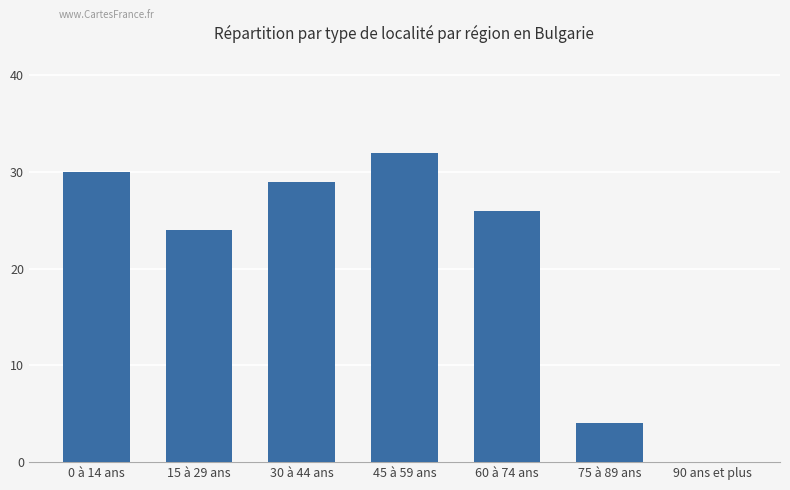

What is the change in value from 0 à 14 ans to 75 à 89 ans?

-26